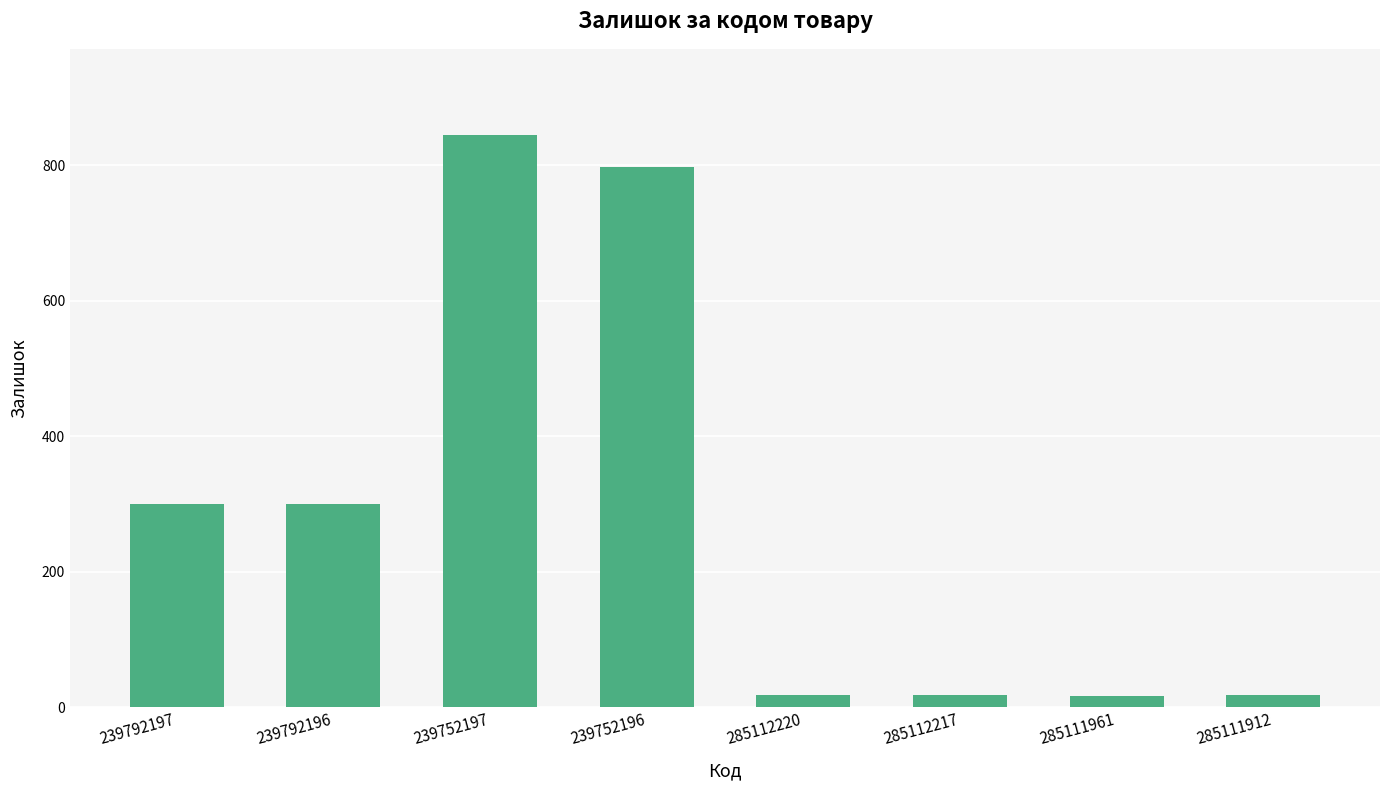

At which category does the chart reach its peak across all series?

239752197